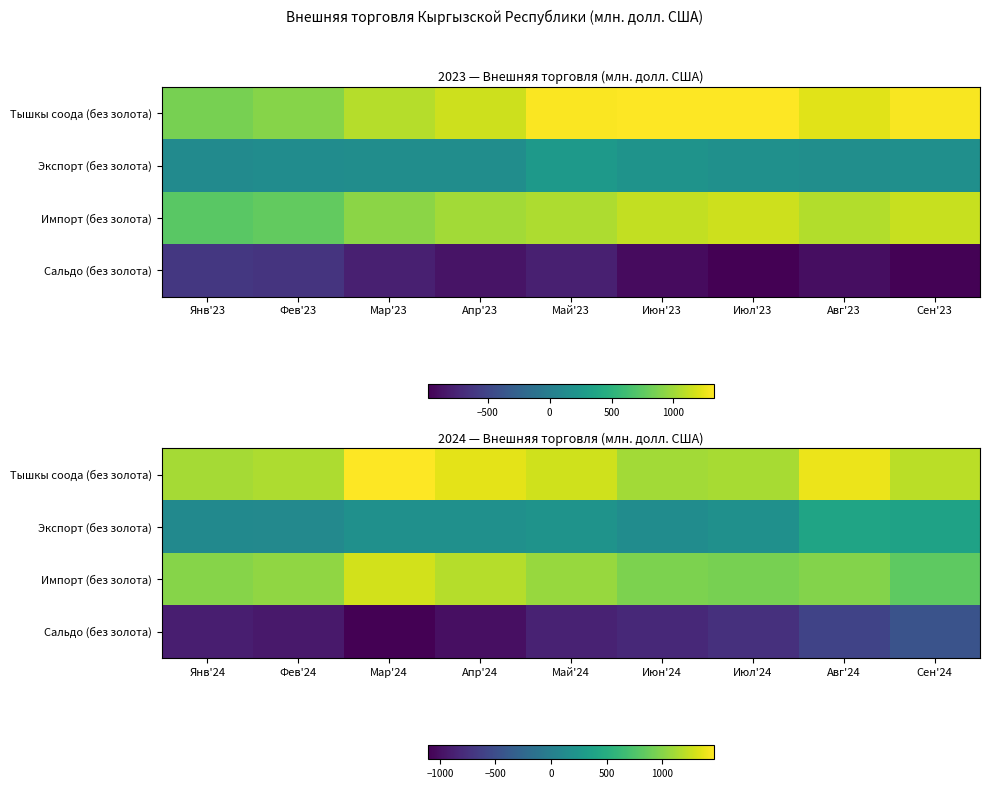

What is the maximum value shown in the chart?

1465.8